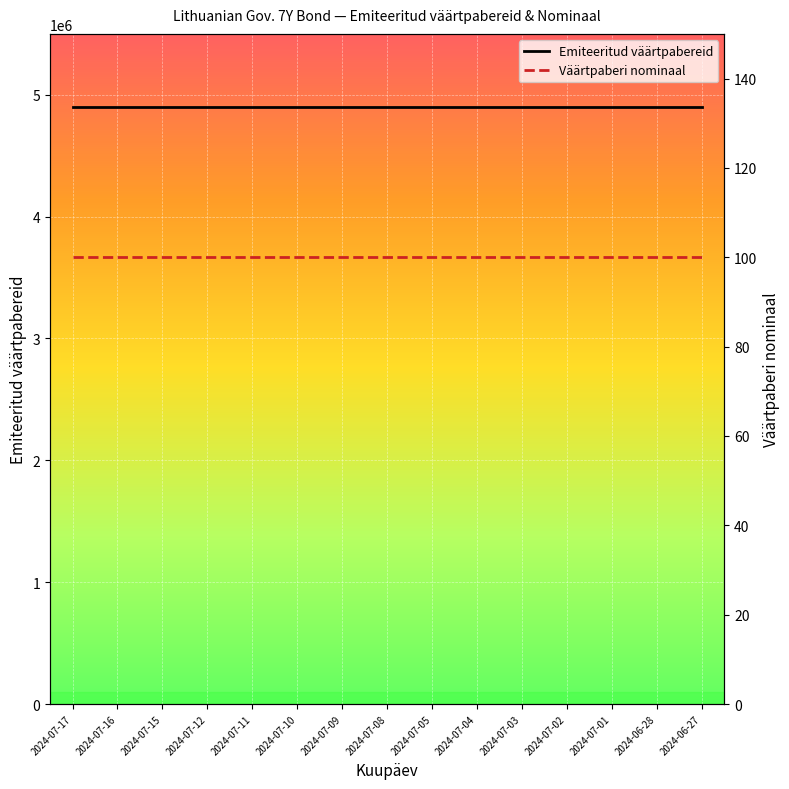

List the series in order of their overall mean, lowest first.

Väärtpaberi nominaal, Emiteeritud väärtpabereid